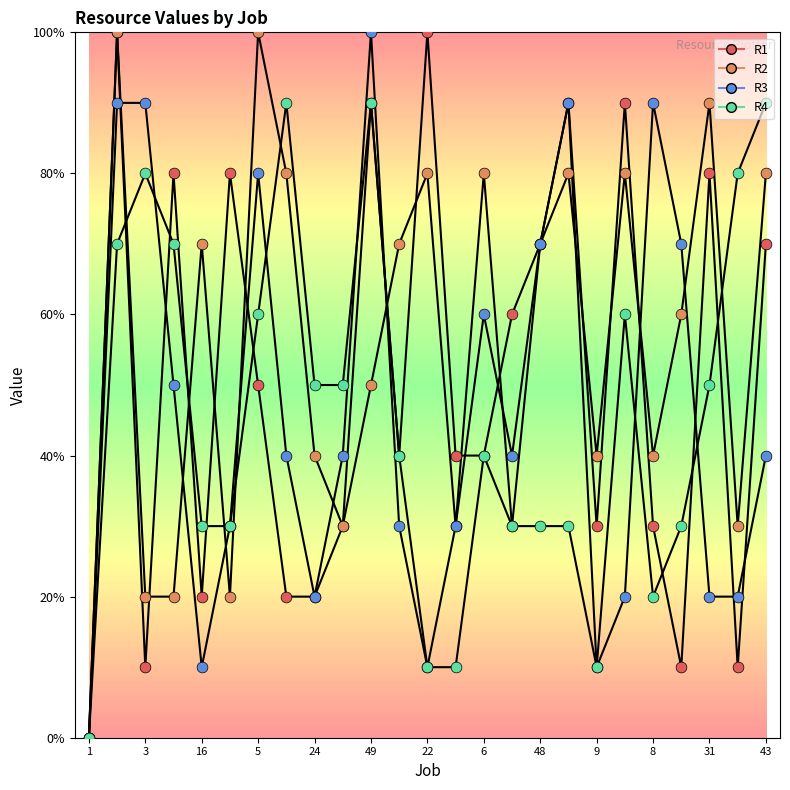

At how many categories does at least one series exceed 8?

11